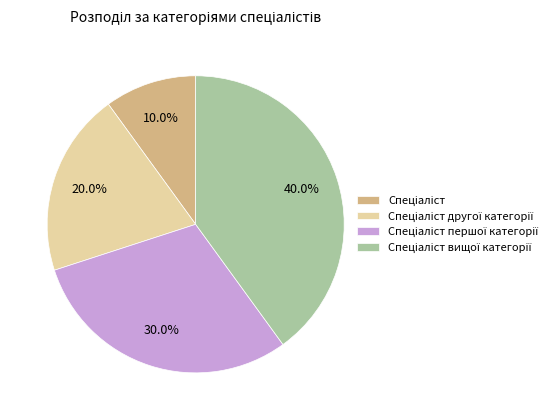

Does any single category account for the majority?

No